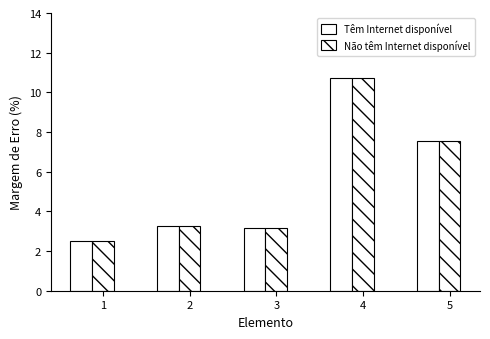

At which label does Têm Internet disponível reach its minimum?

1